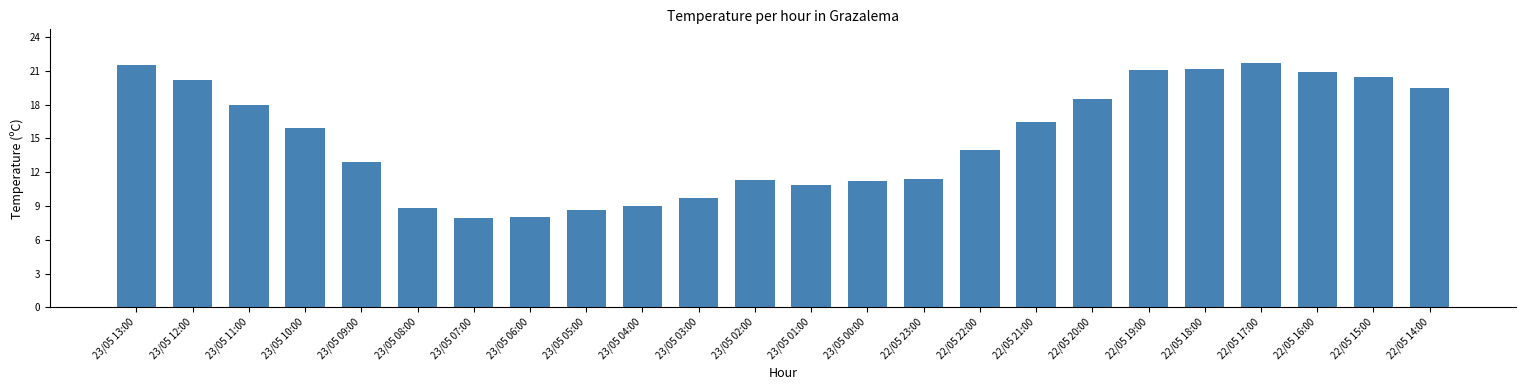

What is the difference between the values at 23/05 00:00 and 23/05 09:00?

1.7